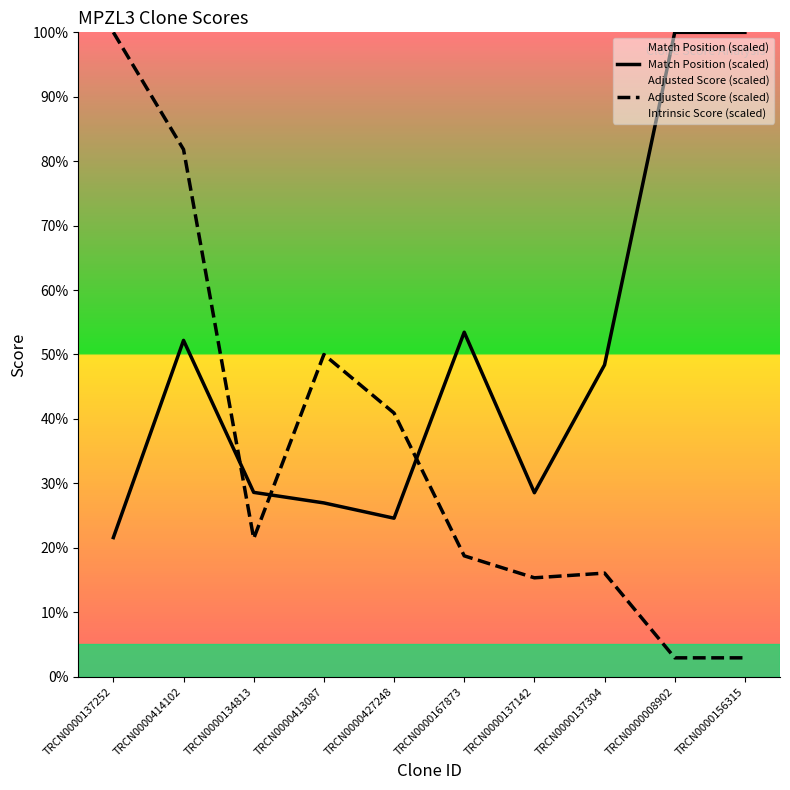

The Adjusted Score (scaled) series shows 53.5 at TRCN0000137252. True or false?

False